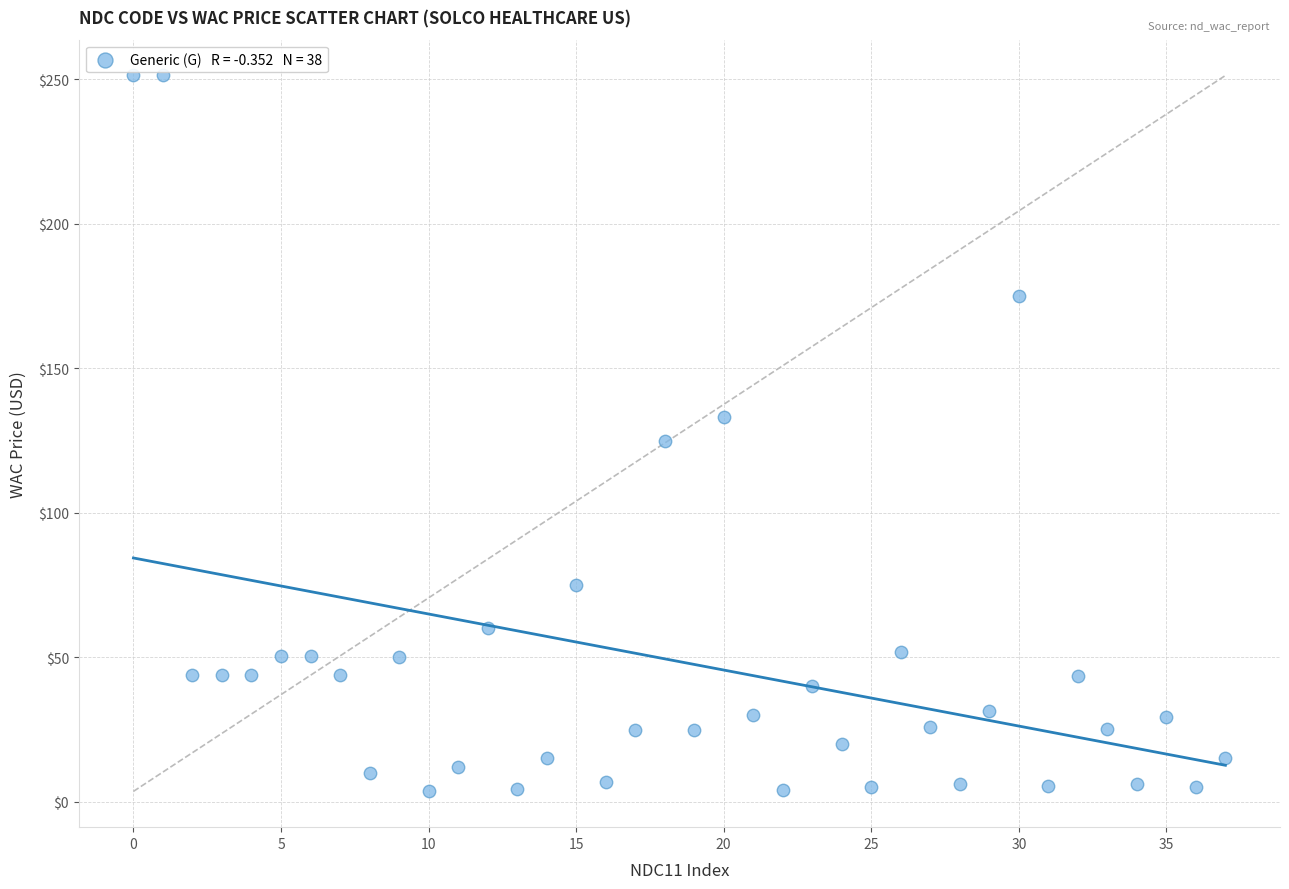

What is the range of Y values (max minus min)?

247.8